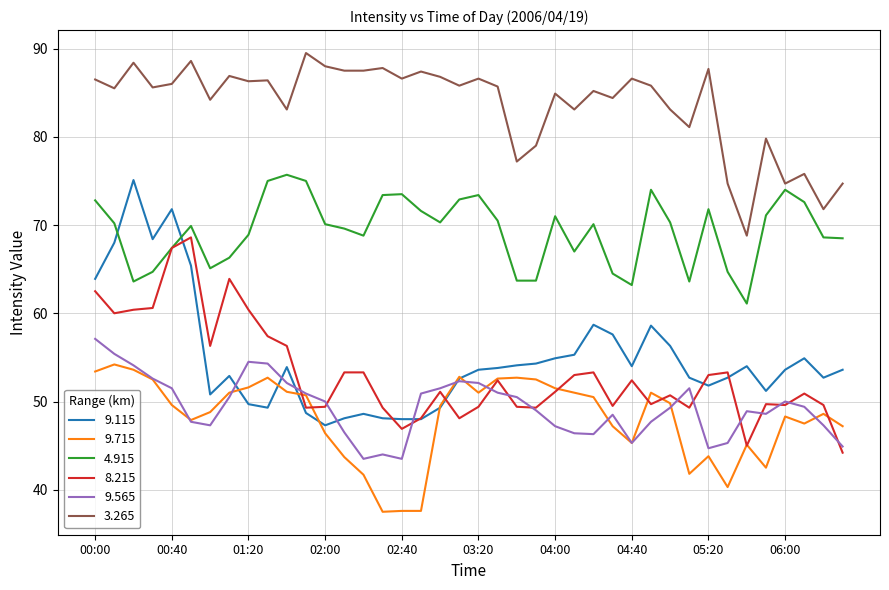

What is the average value of the 8.215 series?

53.2